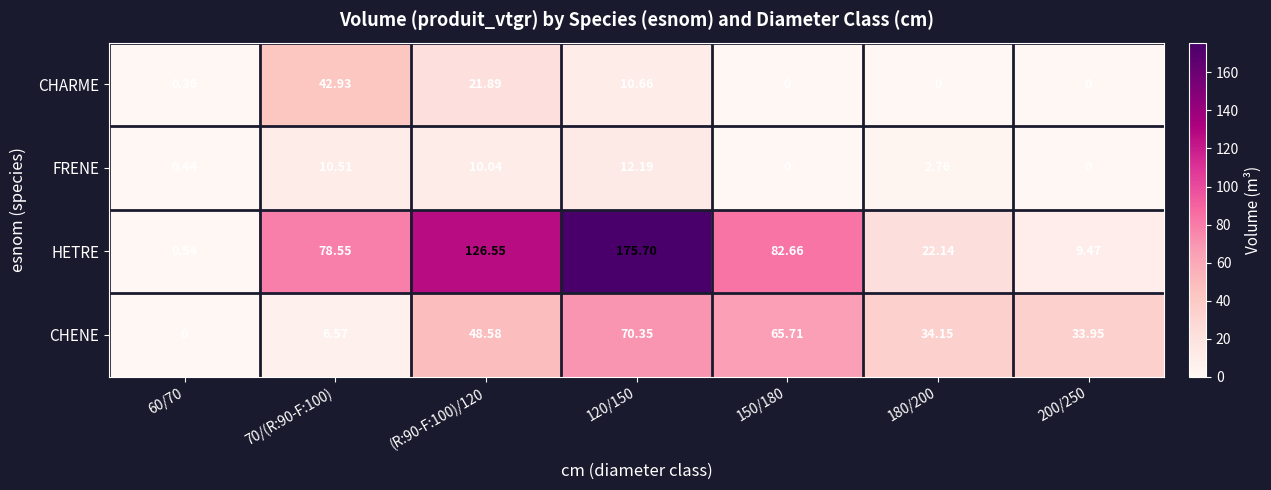

How many series are shown in this chart?

4